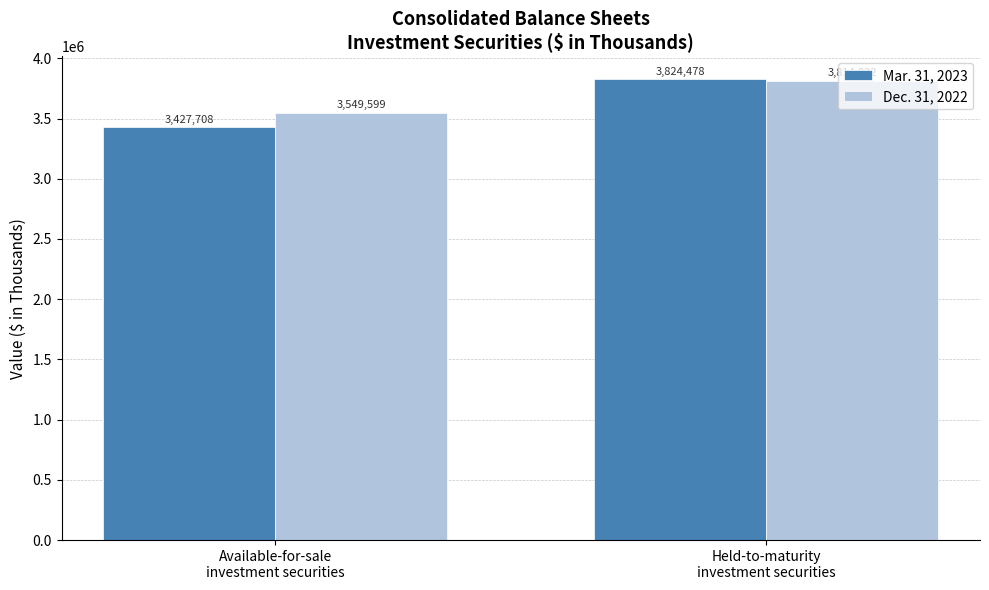

Reading left to right, extract all data points from this chart.

Mar. 31, 2023: 3427708	3824478
Dec. 31, 2022: 3549599	3814822